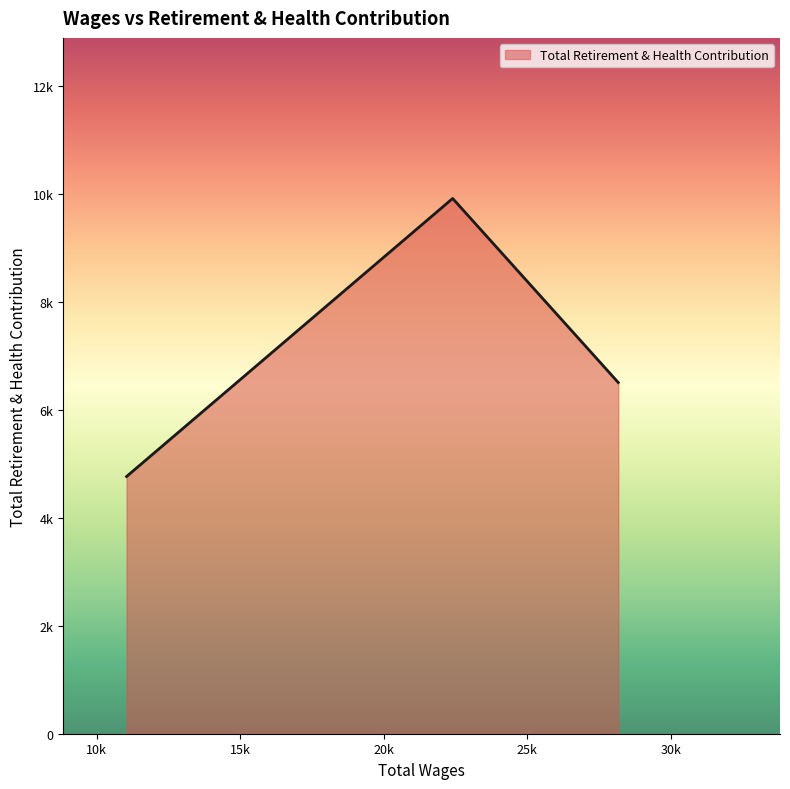

Rank the categories by value from lowest to highest.

11045.0, 28173.0, 22405.0